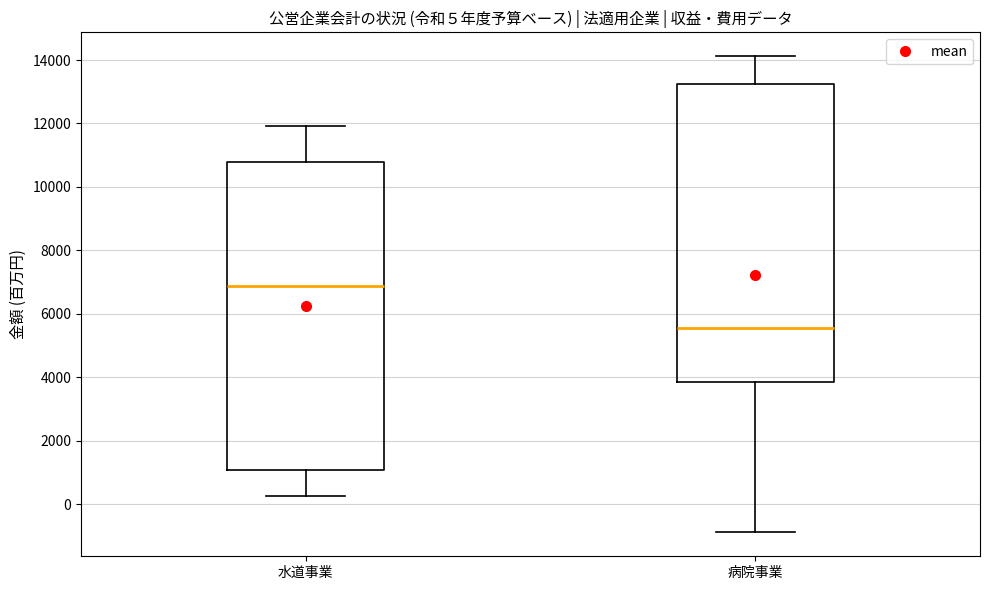

Comparing the boxes themselves (not the whiskers), which one is the tallest?

水道事業